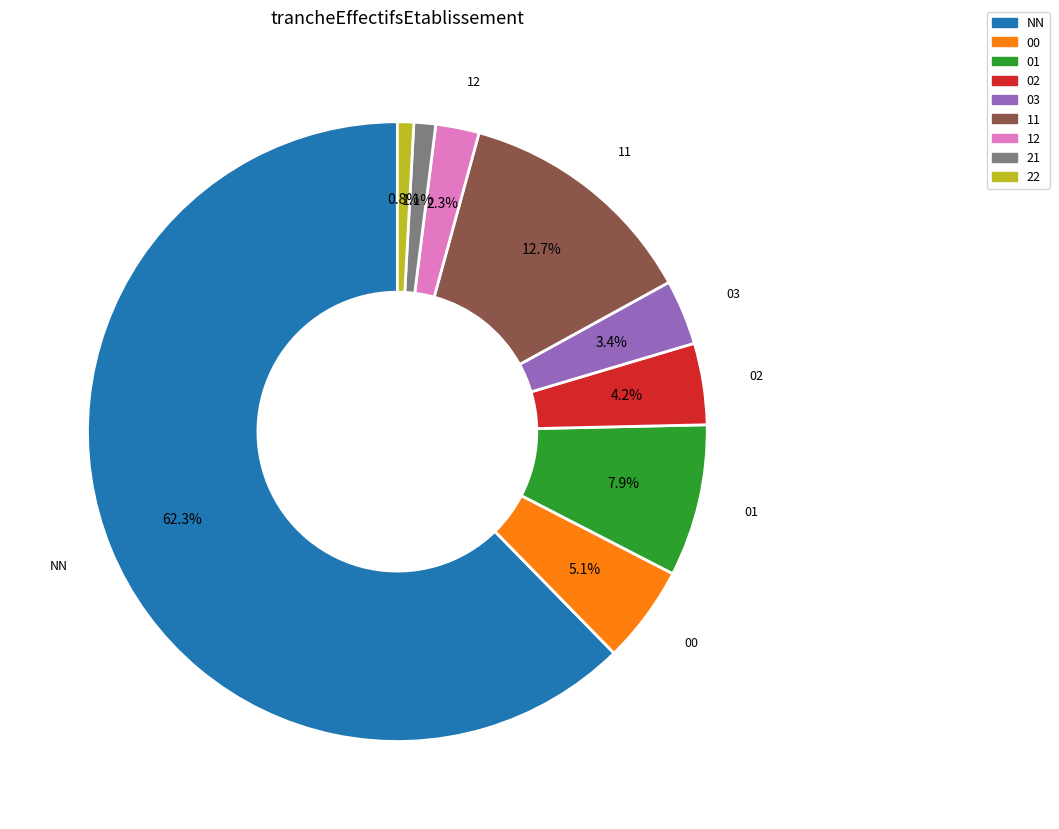

To the nearest percent, what percentage of the pie is 03?

3%